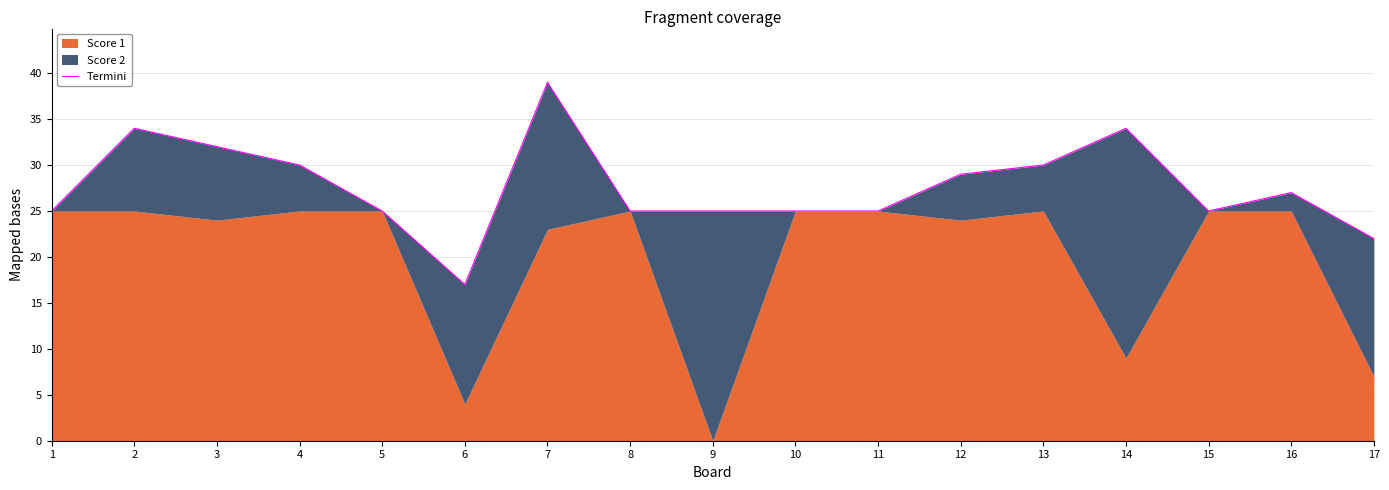

Reading right to left, extract all data points from this chart.

17=22	16=27	15=25	14=34	13=30	12=29	11=25	10=25	9=25	8=25	7=39	6=17	5=25	4=30	3=32	2=34	1=25